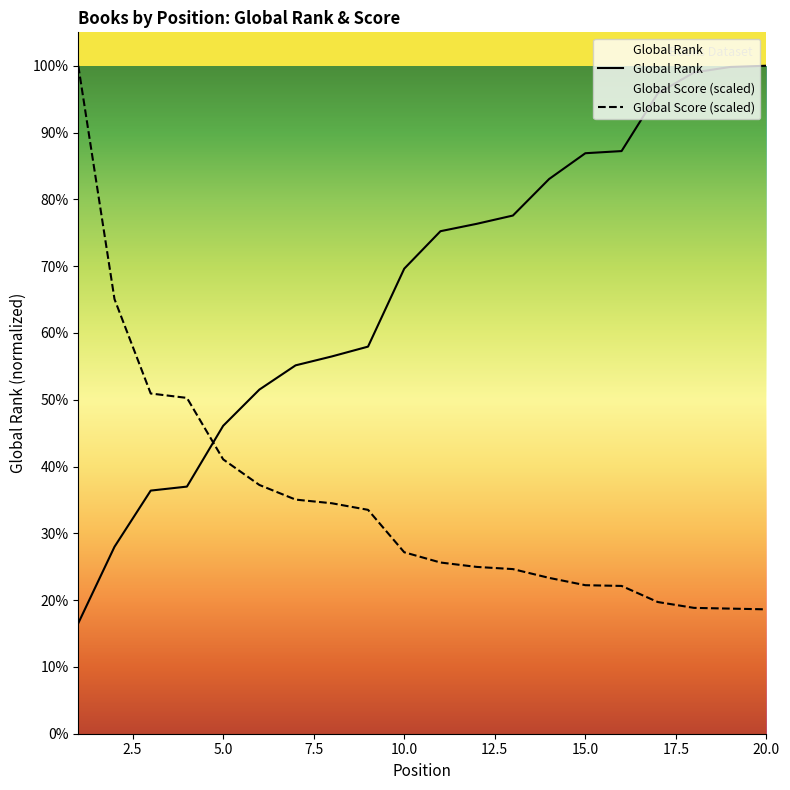

Is it true that Global Rank equals 1242.4 at 16?

False